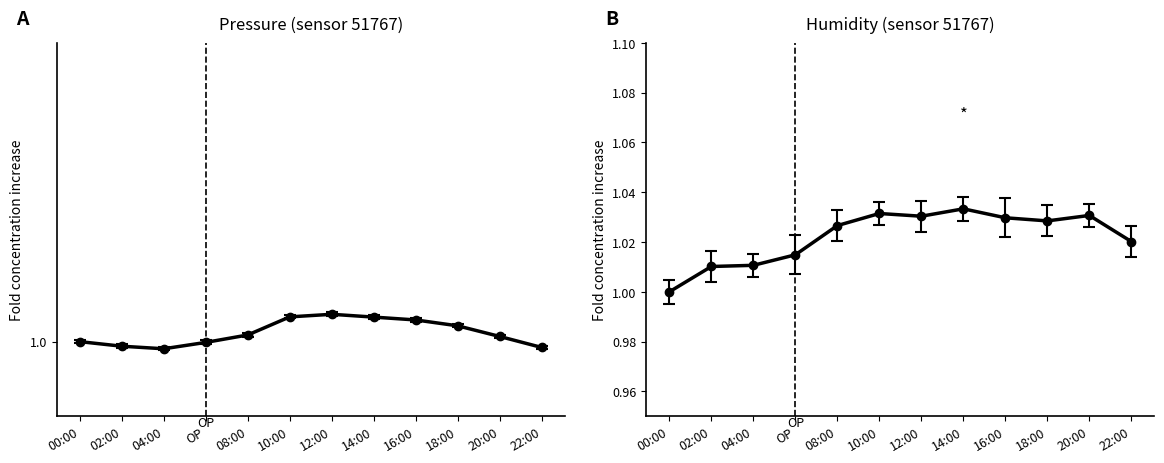

At 12:00, list the series in order from largest to smallest.

humidity, pressure